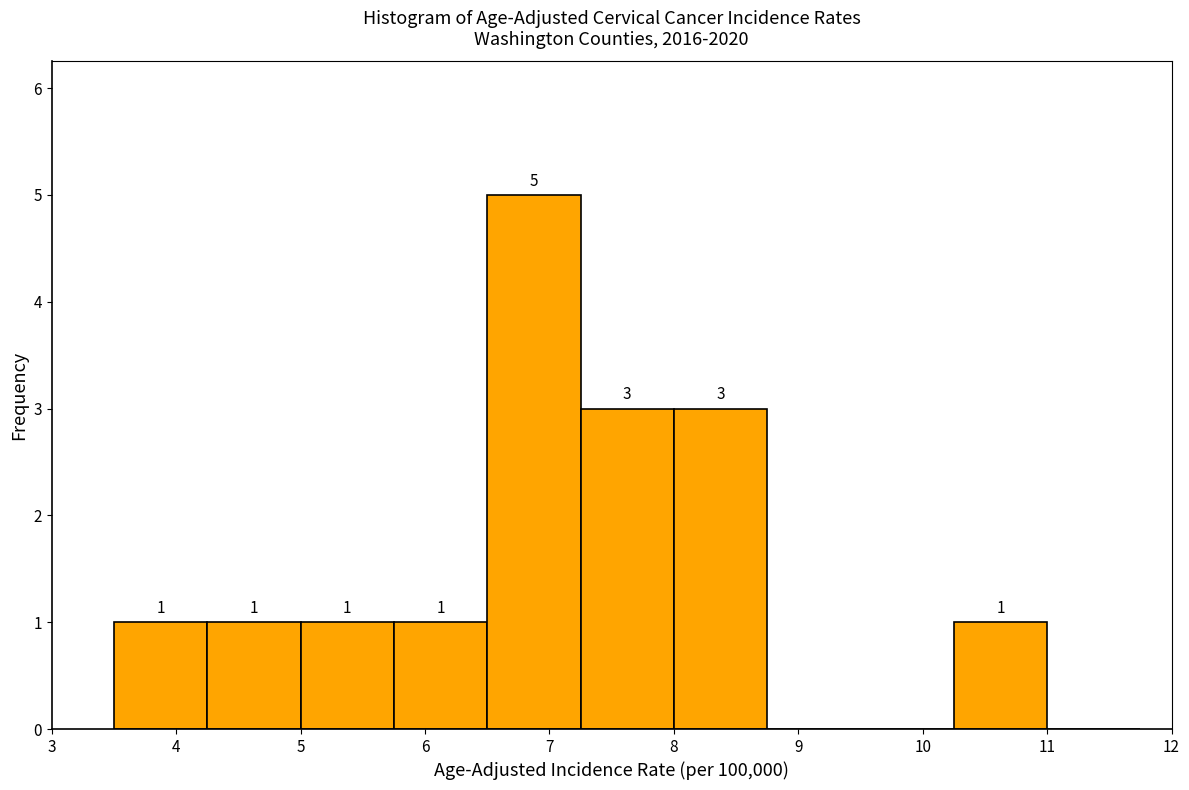

Which range on the x-axis has the tallest bar?

6.50 to 7.25